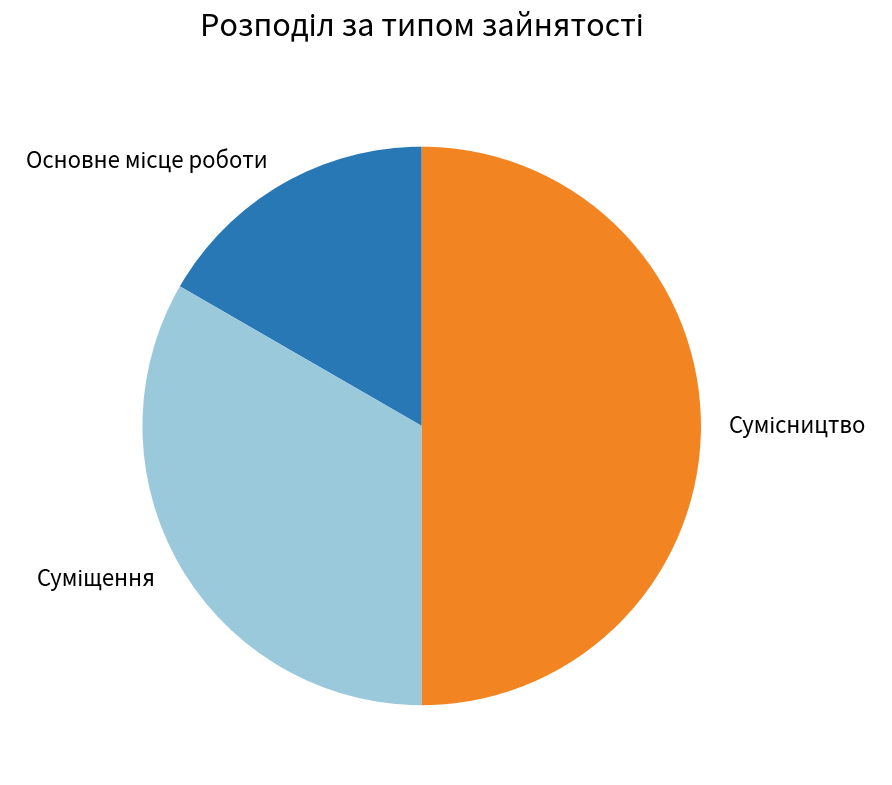

To the nearest percent, what portion does Основне місце роботи represent?

17%